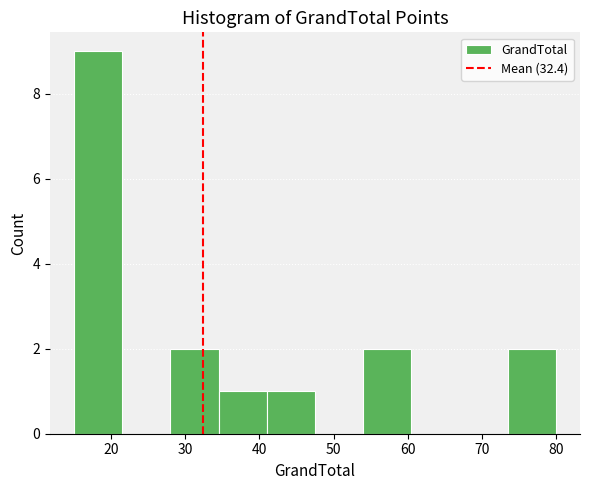

How tall is the bar that spans 41.0 to 47.5 on the x-axis? Neither the bar edges nor the heights are printed on the chart, so give them approximately, as read against the axes.

1